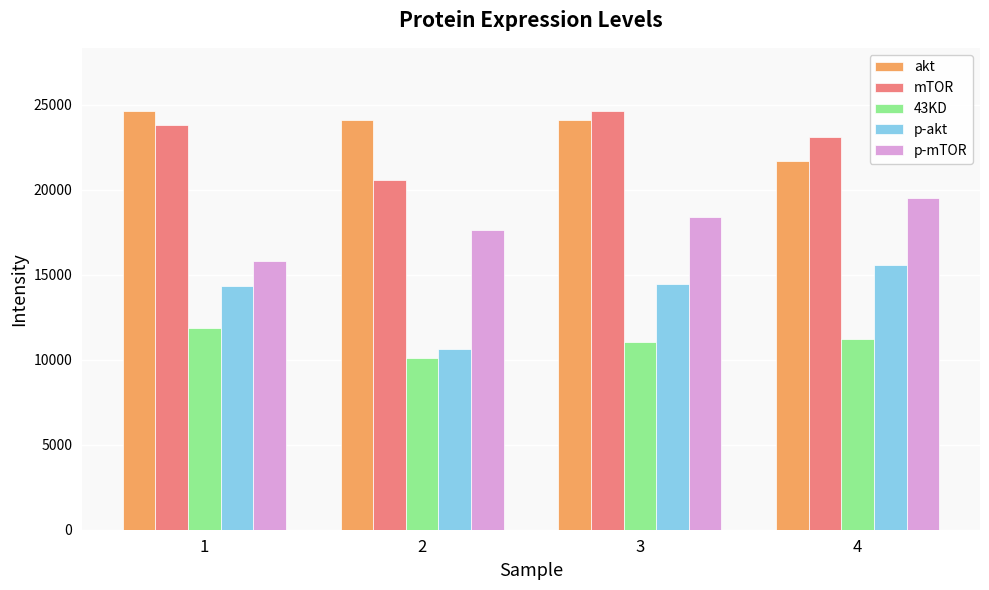

Is the value of p-akt at 2 greater than the value of mTOR at 4?

No